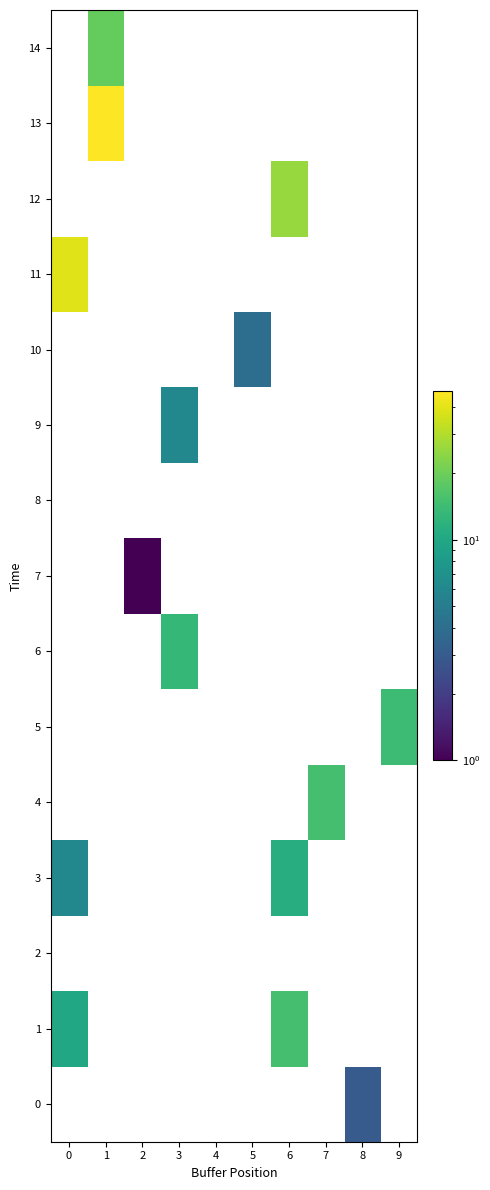

How many categories are shown in the chart?

10